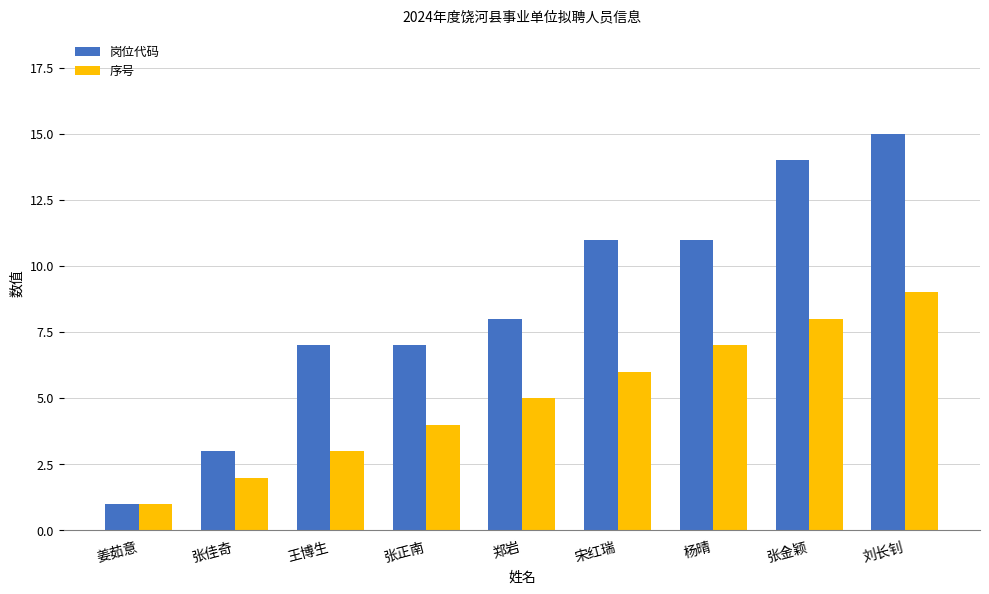

Reading left to right, transcribe all the data shown in this chart.

岗位代码: 1	3	7	7	8	11	11	14	15
序号: 1	2	3	4	5	6	7	8	9